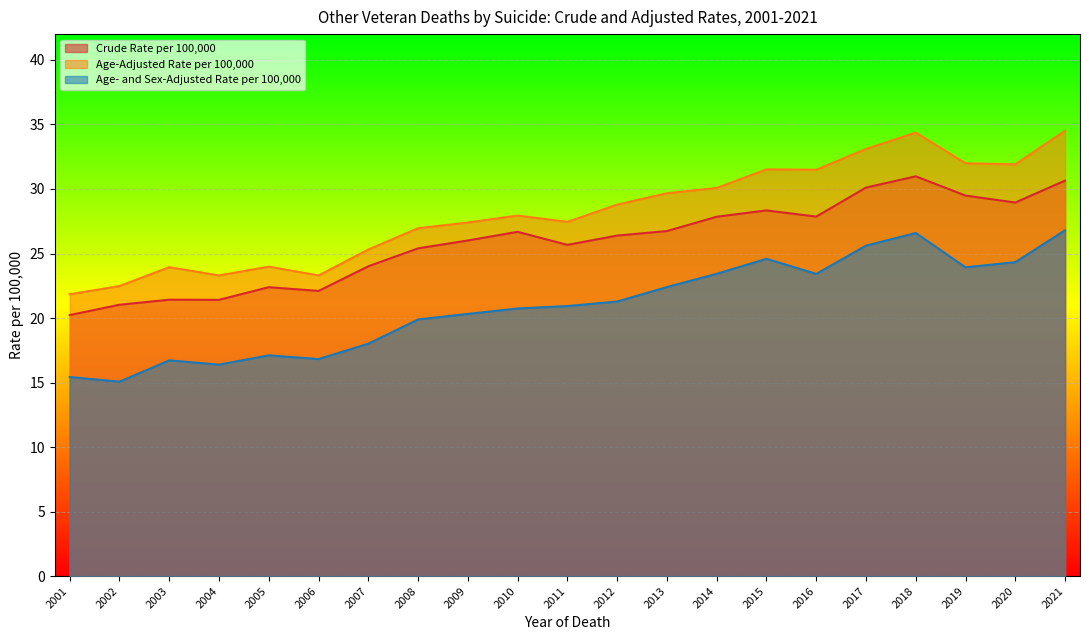

How many values in the Crude Rate per 100,000 series are below 26?

9